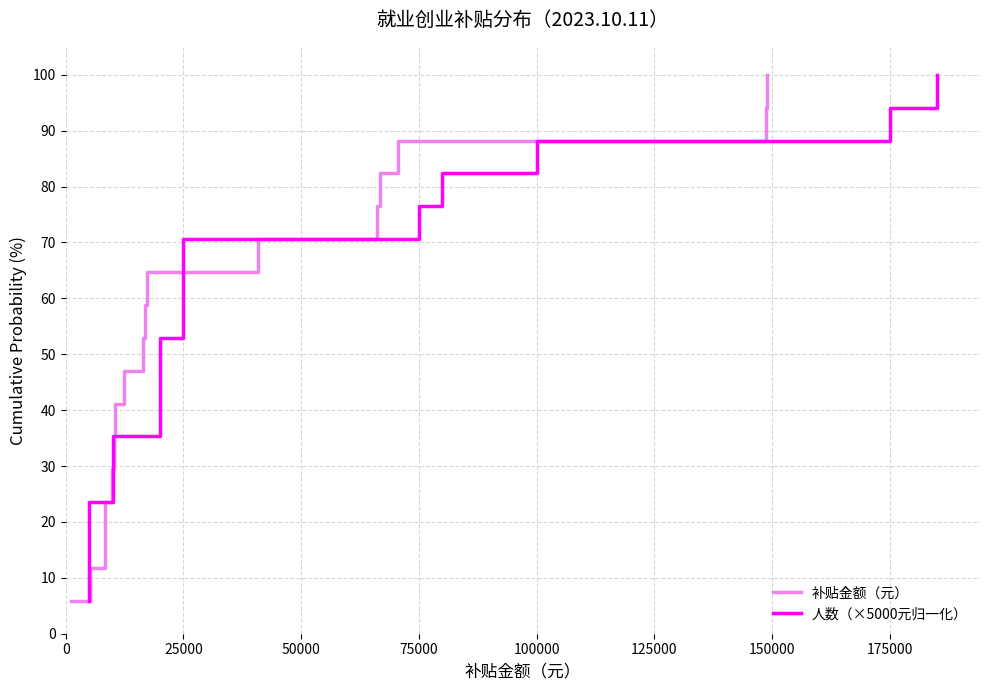

What is the minimum value for 补贴金额（元）?

5.9